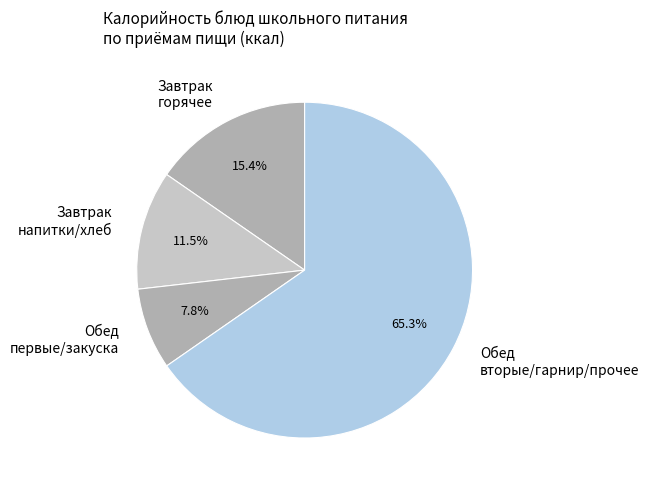

Which slice is the smallest?

Обед первые/закуска